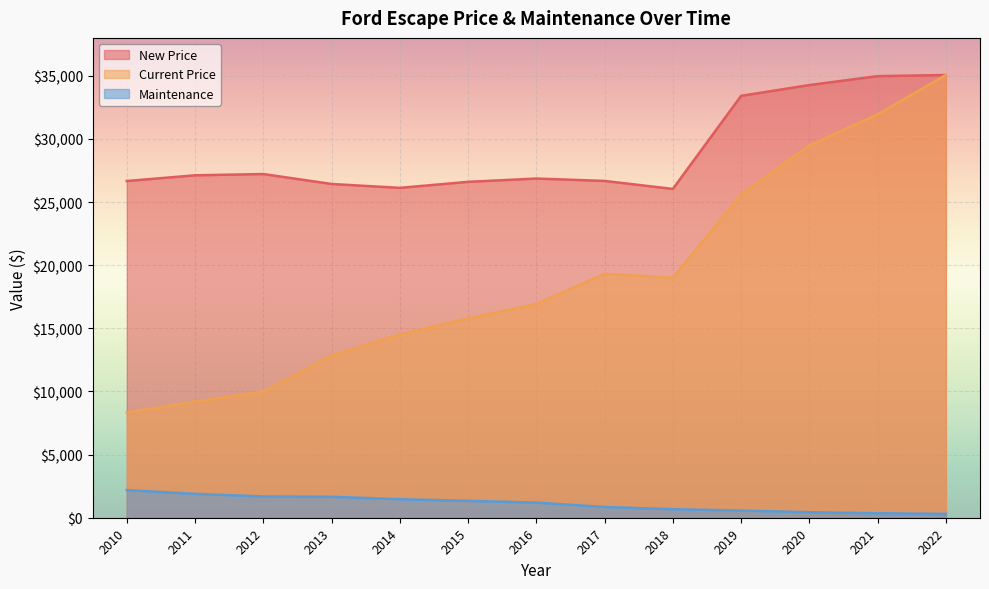

Which series changed the most between 2019 and 2021?

Current Price